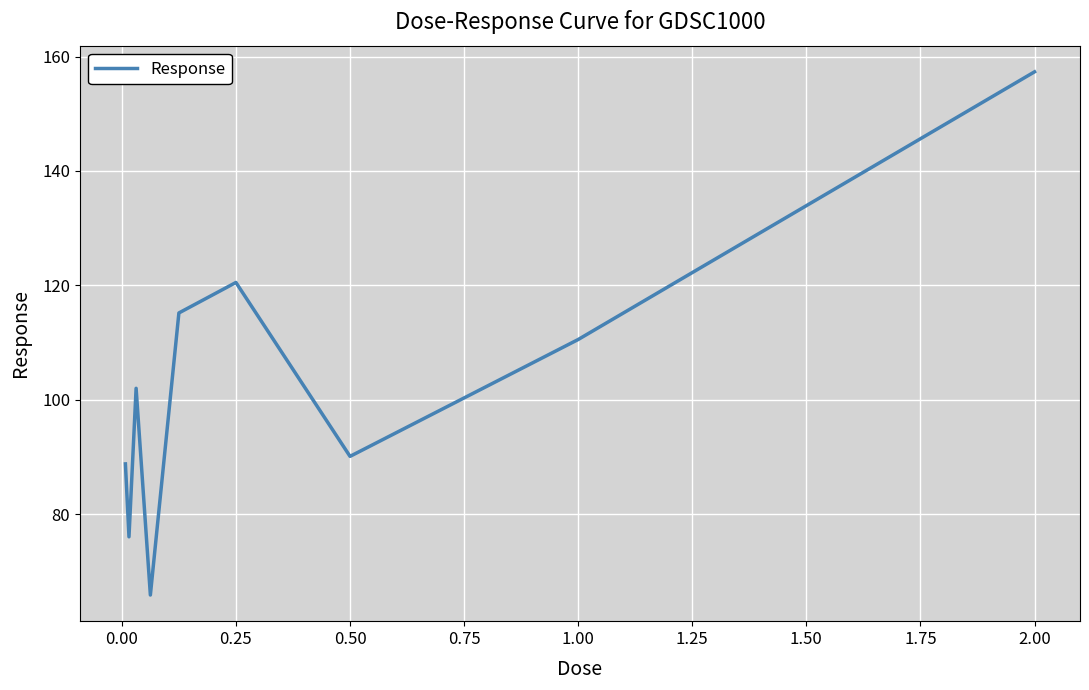

What is the smallest value displayed?

65.9